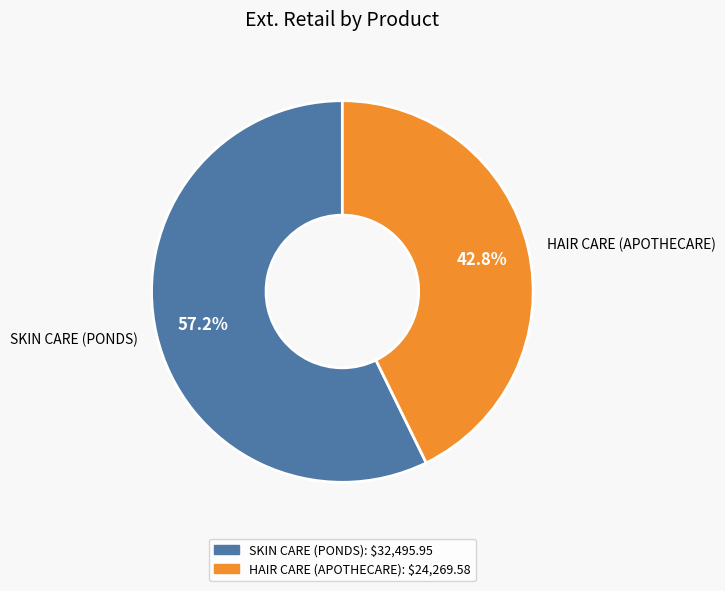

Which has a higher value, HAIR CARE (APOTHECARE) or SKIN CARE (PONDS)?

SKIN CARE (PONDS)